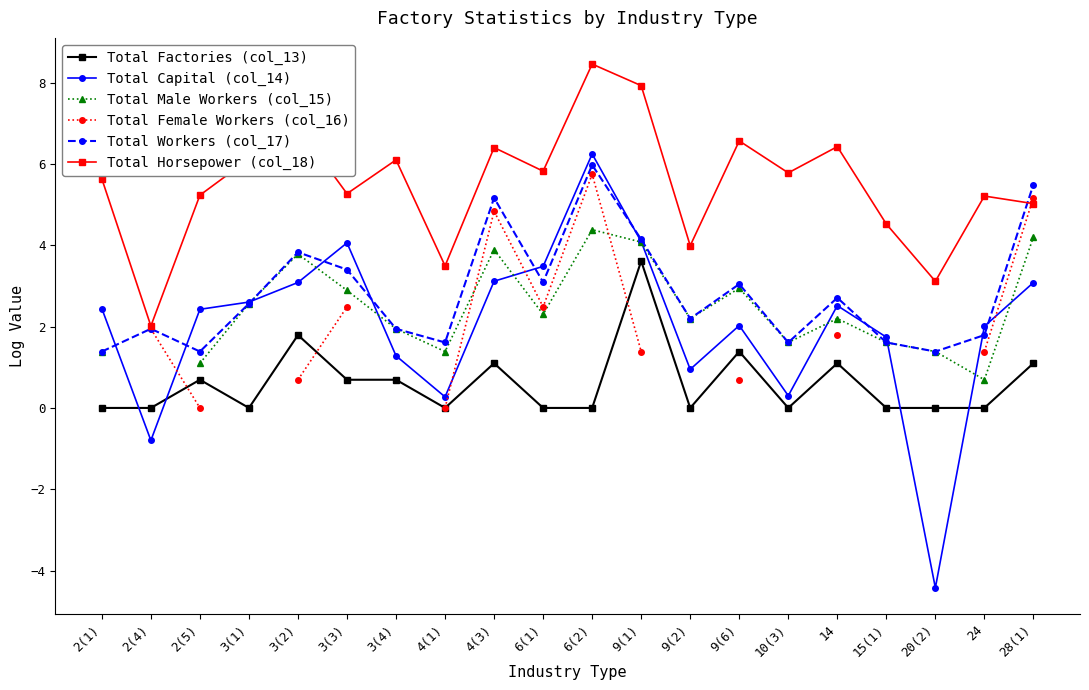

Is it true that Total Factories (col_13) equals 0.0 at 2(1)?

True